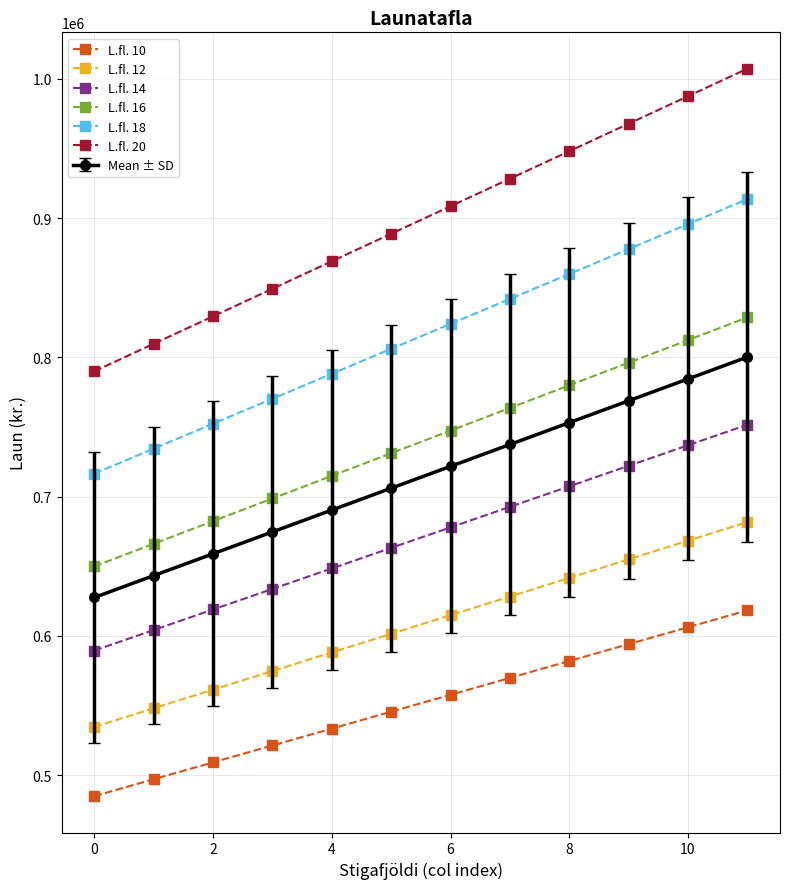

True or false: L.fl. 20 has more than 2 interior local peaks.

False